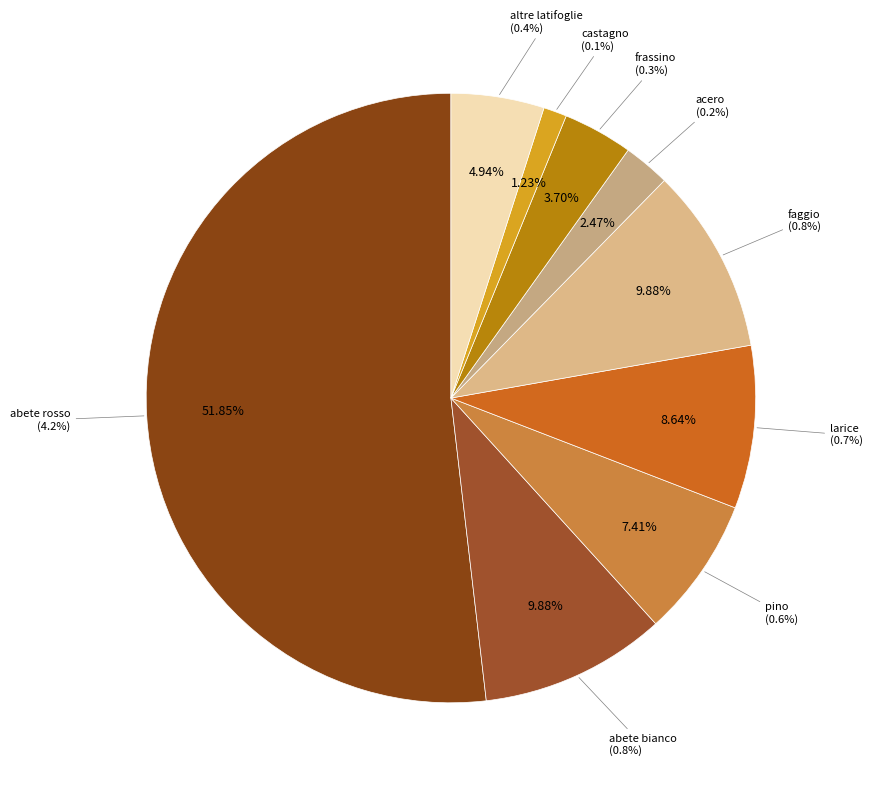

Is there any slice that represents more than half of the pie?

Yes